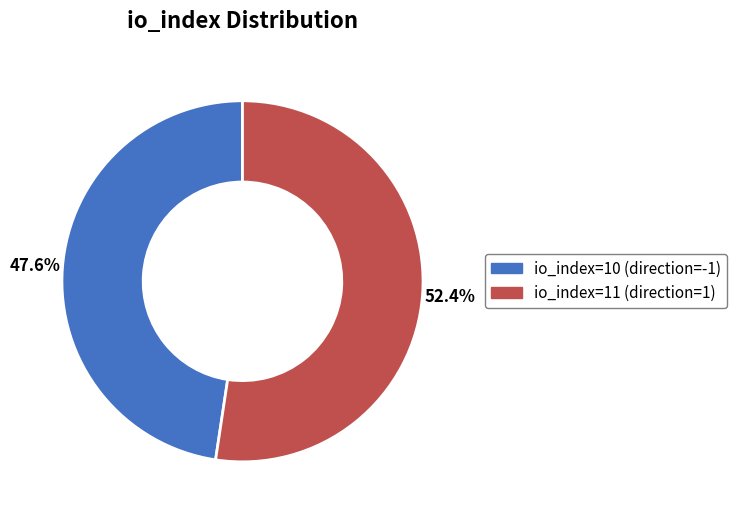

What portion of the pie excludes io_index=11 (direction=1)?

47.6%